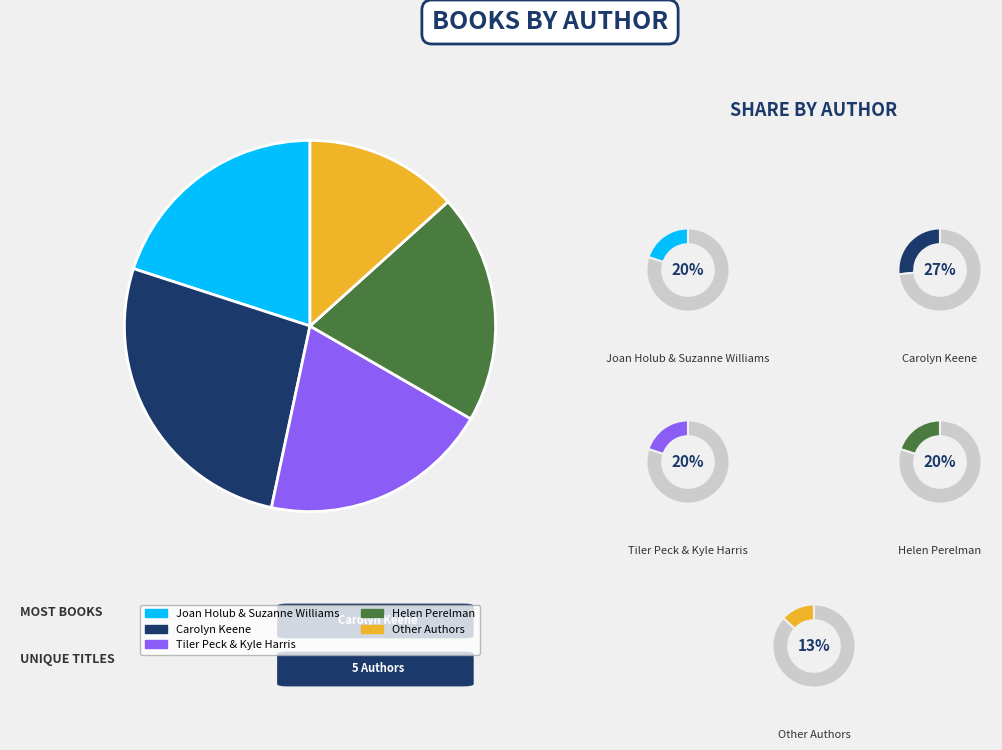

Is it true that Carolyn Keene is 27% of the pie?

True